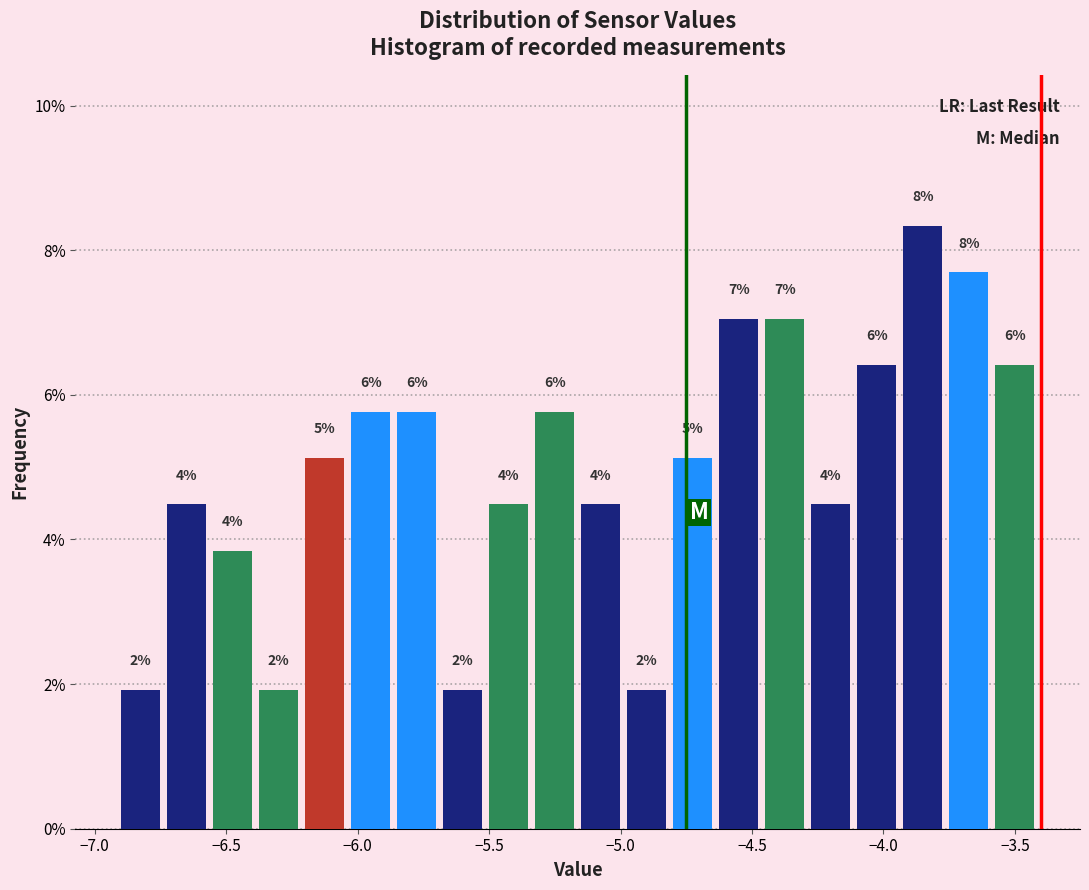

Read against the x-axis, roughly where is the centre of the tallest bar?

-3.85